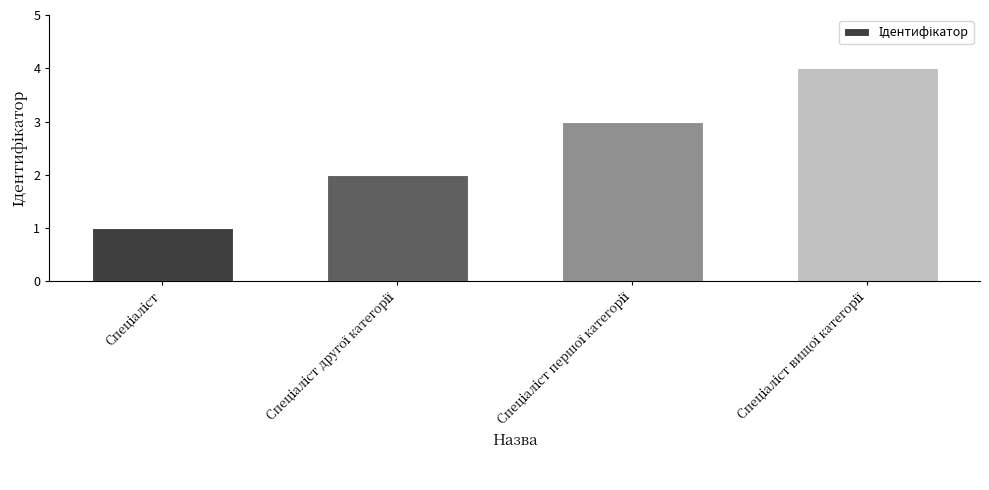

What is the difference between the maximum and minimum values?

3